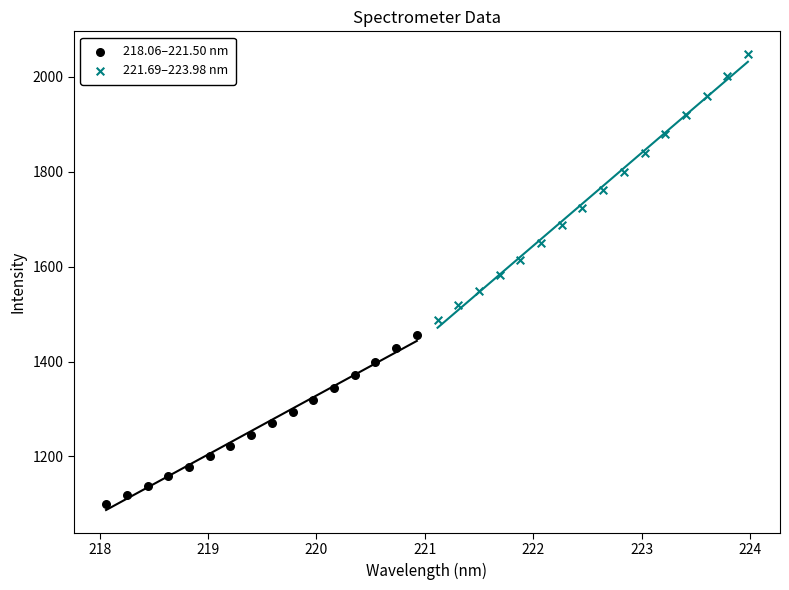

Which series has the largest Y range (max minus min)?

221.69–223.98 nm